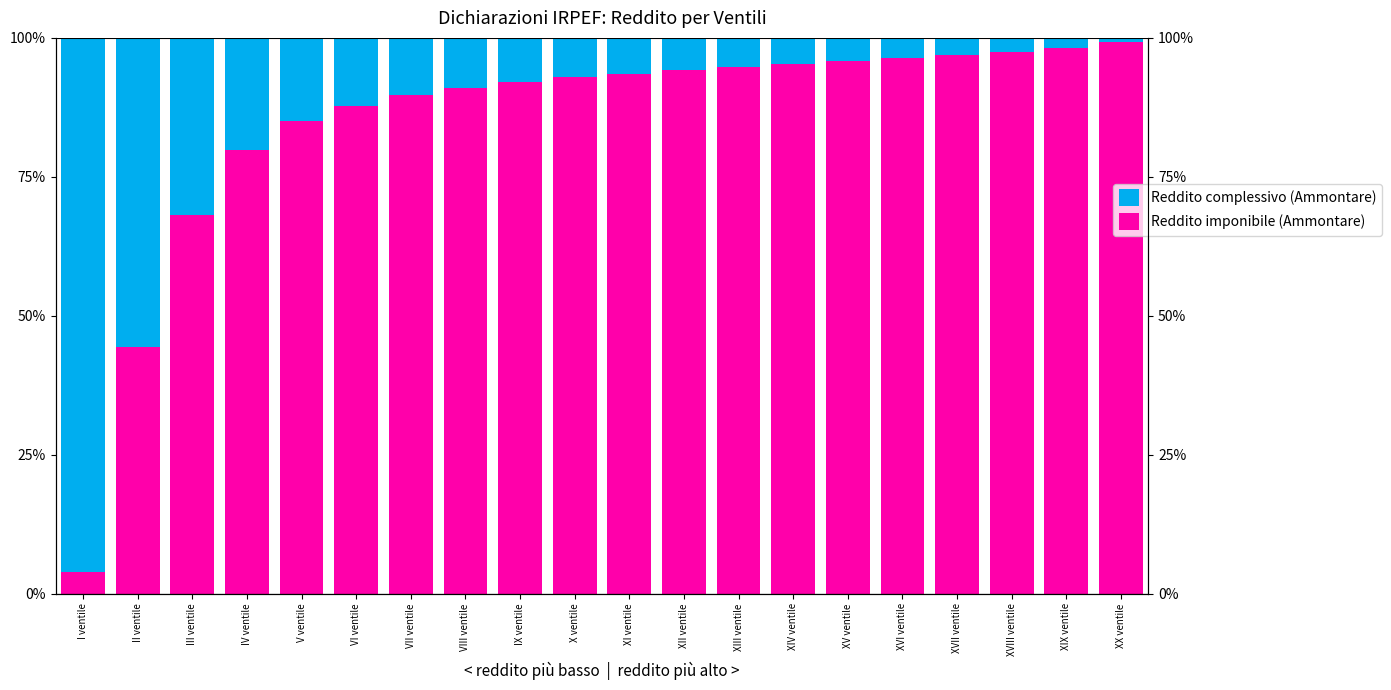

What is the label of the 19th bar from the right?

II ventile